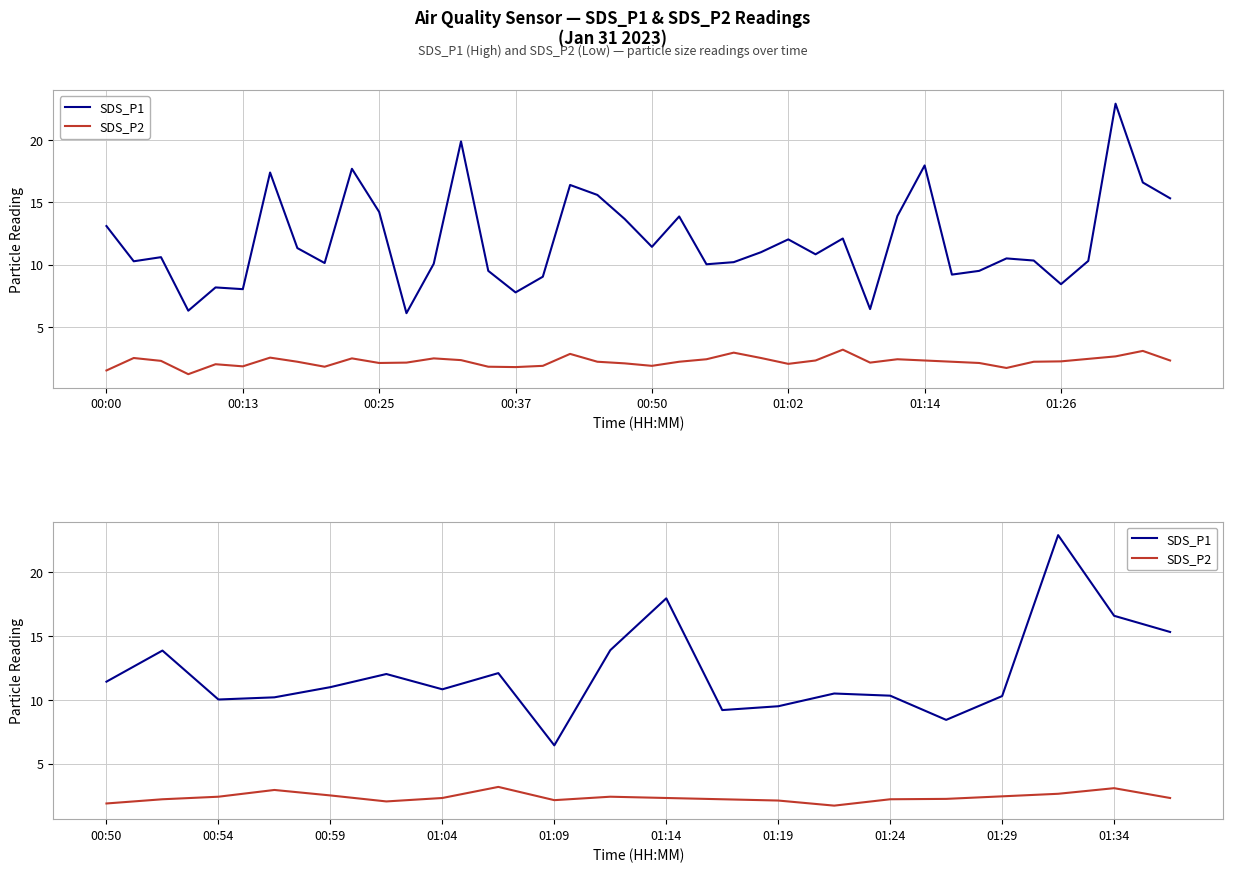

What is the maximum value for SDS_P1?

22.9